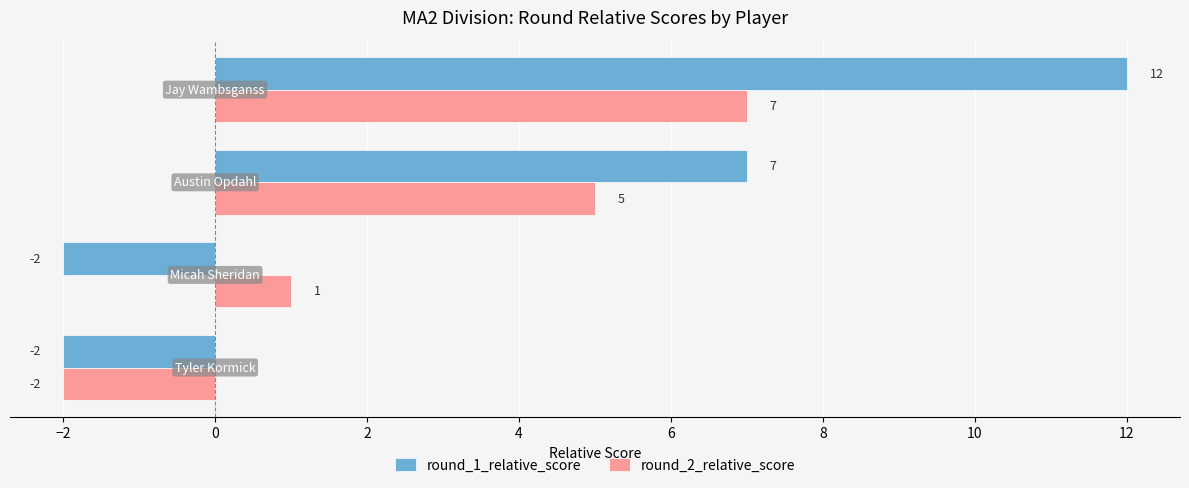

How many round_2_relative_score values are between 1 and 7?

3